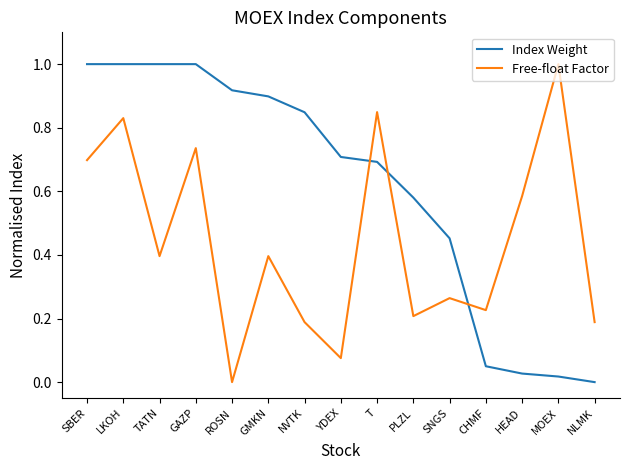

The Index Weight series shows 1.4 at ROSN. True or false?

False